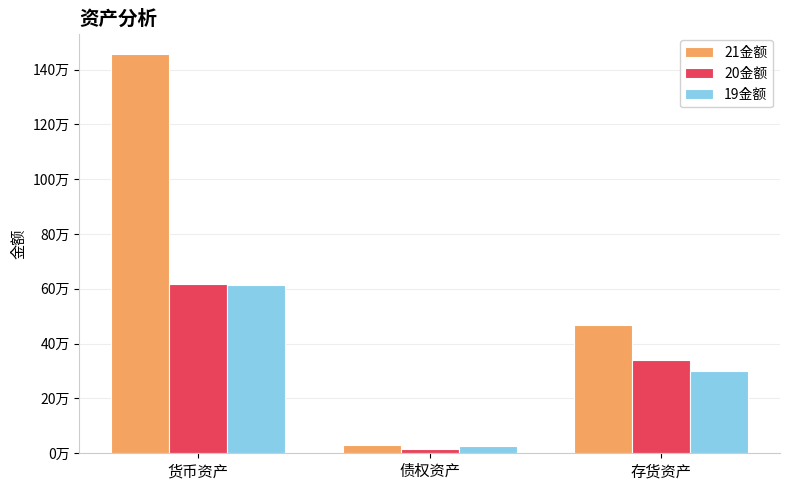

What are all the series names shown in the legend?

21金额, 20金额, 19金额